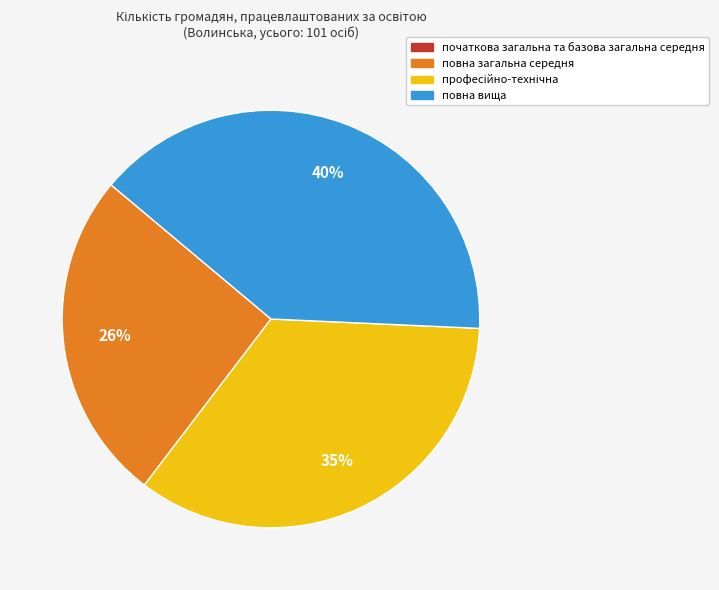

How many slices are in this pie chart?

3